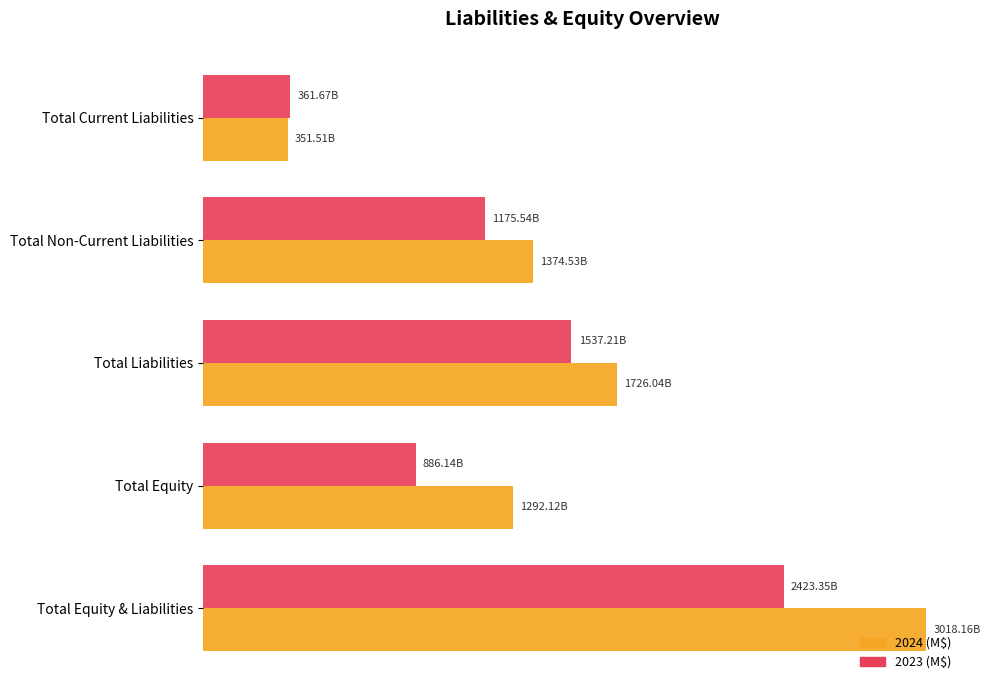

List the series in order of their peak value, lowest first.

2023 (M$), 2024 (M$)